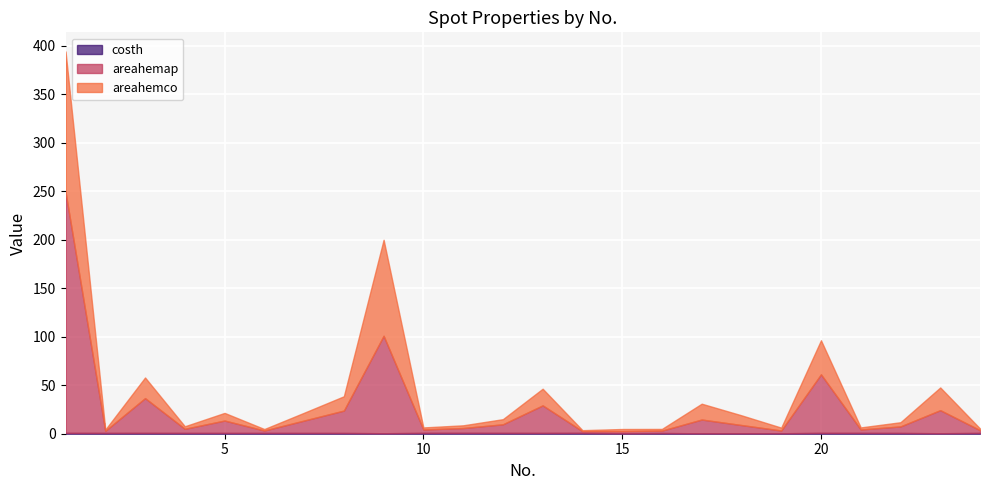

Reading left to right, list all the values displayed in this chart.

costh: 0.9	0.8	0.8	0.8	0.8	0.8	0.8	0.8	0.5	0.9	0.9	0.8	0.8	0.9	0.5	0.7	0.4	0.4	0.5	0.9	0.8	0.8	0.5	0.8
areahemap: 248.5	2.1	35.9	4.3	12.8	2.5	12.8	23.1	100.5	3.6	5.0	8.9	28.4	1.8	2.1	2.5	14.2	8.5	2.8	60.4	3.6	6.7	23.8	2.8
areahemco: 144.8	1.3	21.3	2.6	7.9	1.5	8.1	14.8	99.0	2.1	2.8	5.3	17.2	1.0	2.3	1.7	16.3	10.0	3.0	35.2	2.1	4.3	23.4	1.7